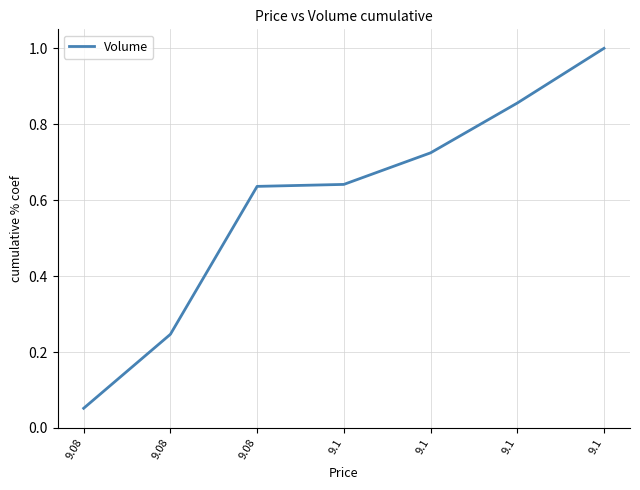

What is the greatest value displayed?

1.0